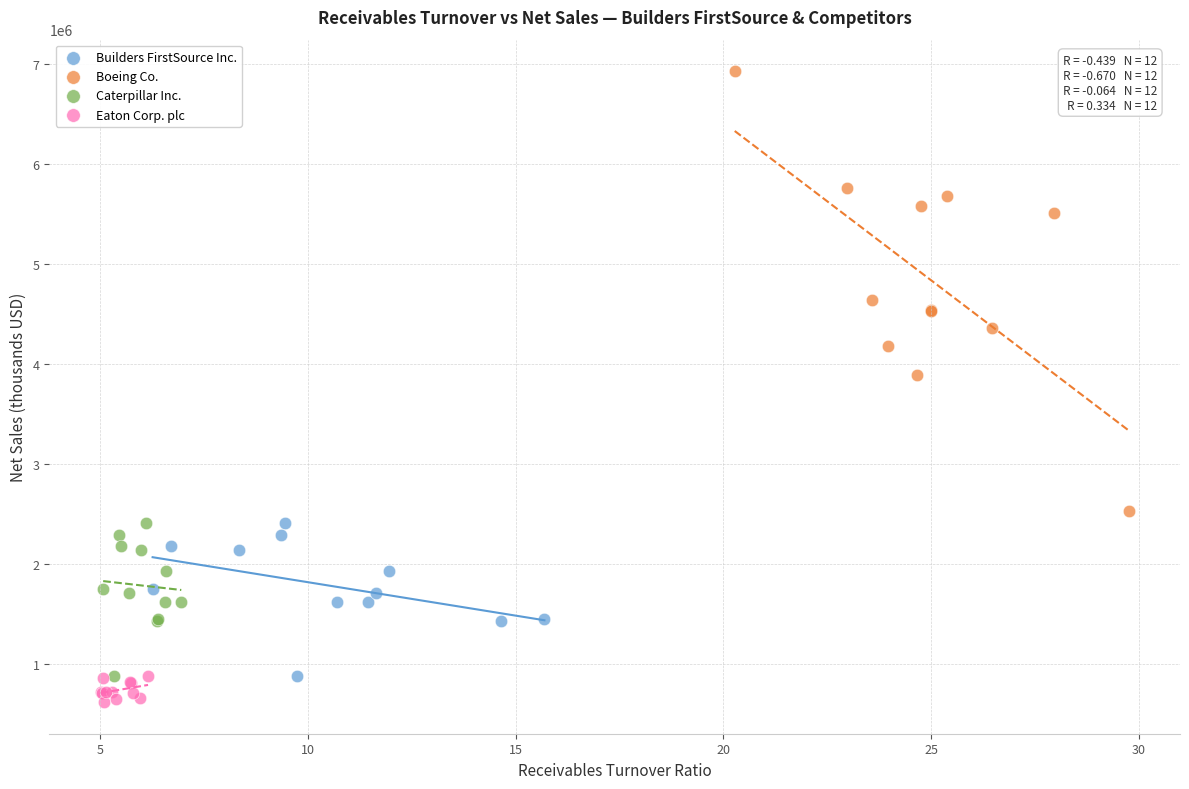

Which series reaches the maximum Y coordinate?

Boeing Co.